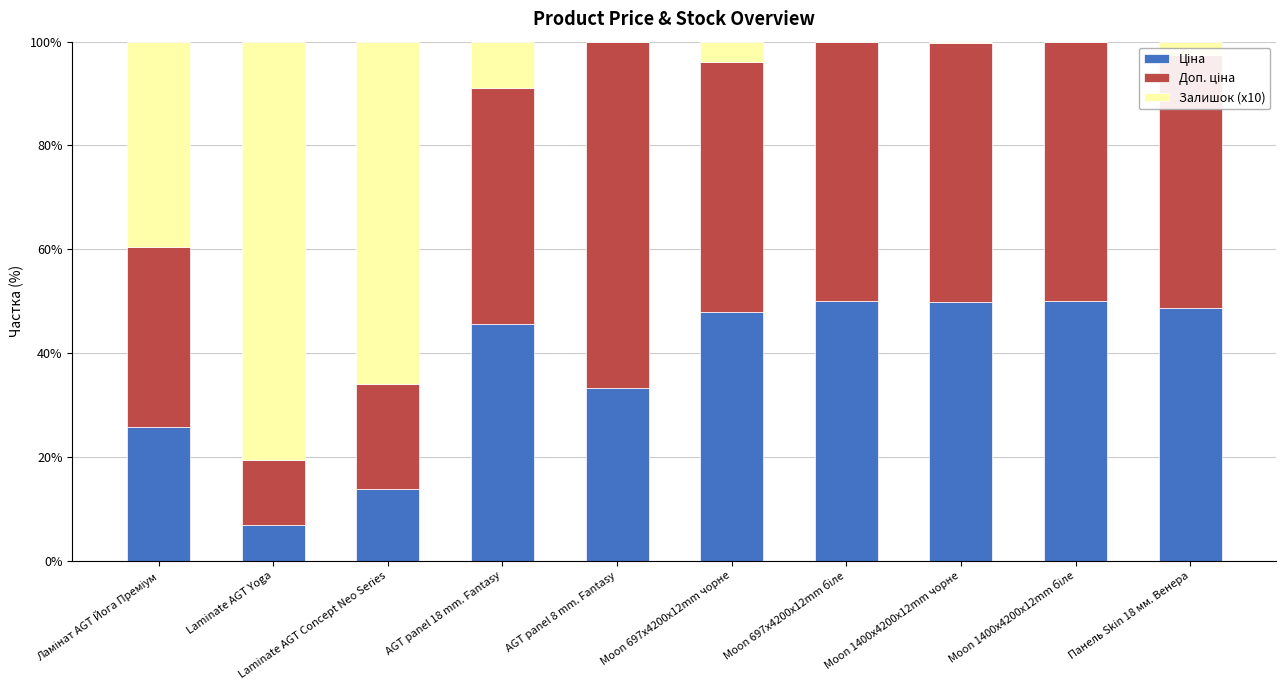

What is the total value across all series at AGT panel 8 mm. Fantasy?

100.0